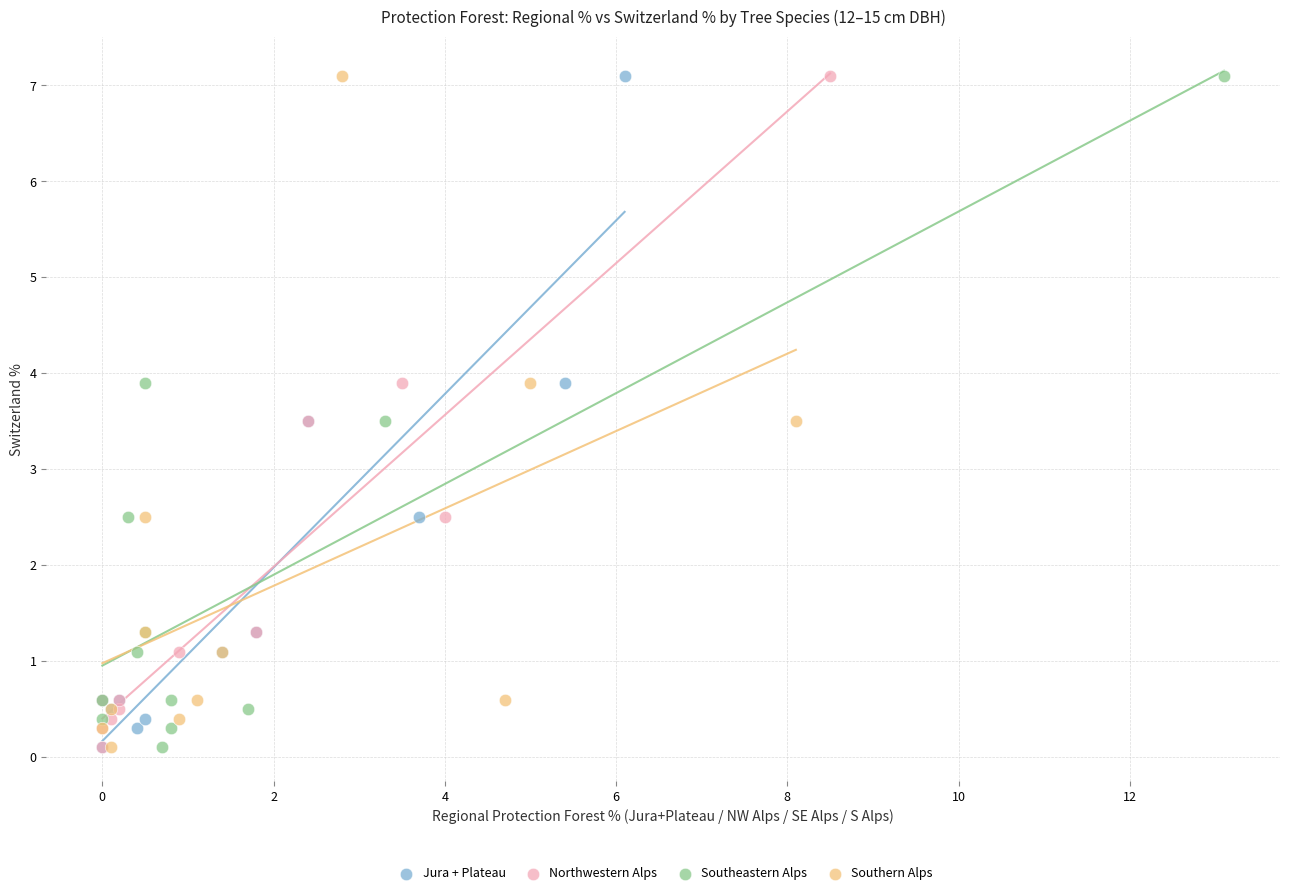

What are all the series names shown in the legend?

Jura + Plateau, Northwestern Alps, Southeastern Alps, Southern Alps